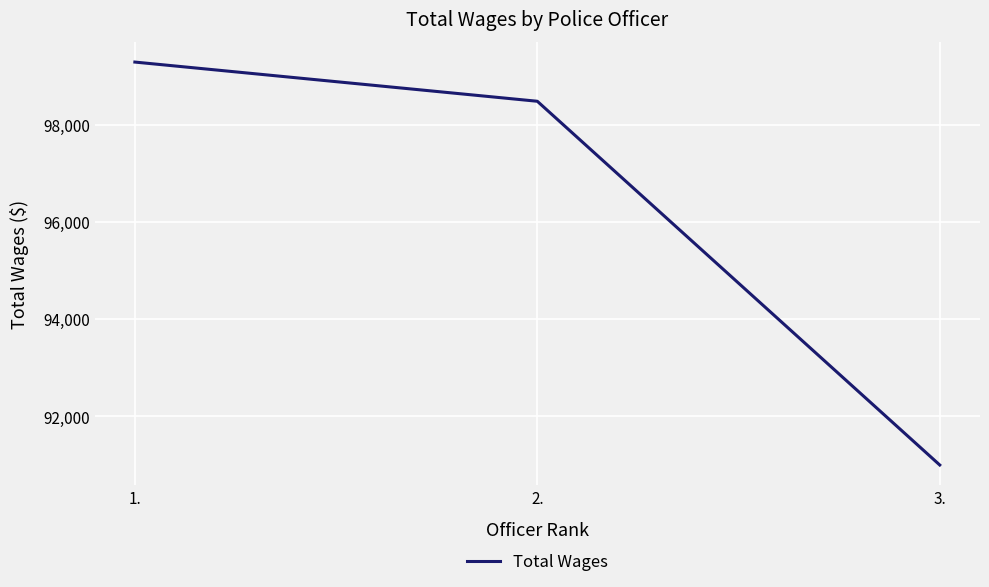

List the labels in order of value, smallest first.

3., 2., 1.